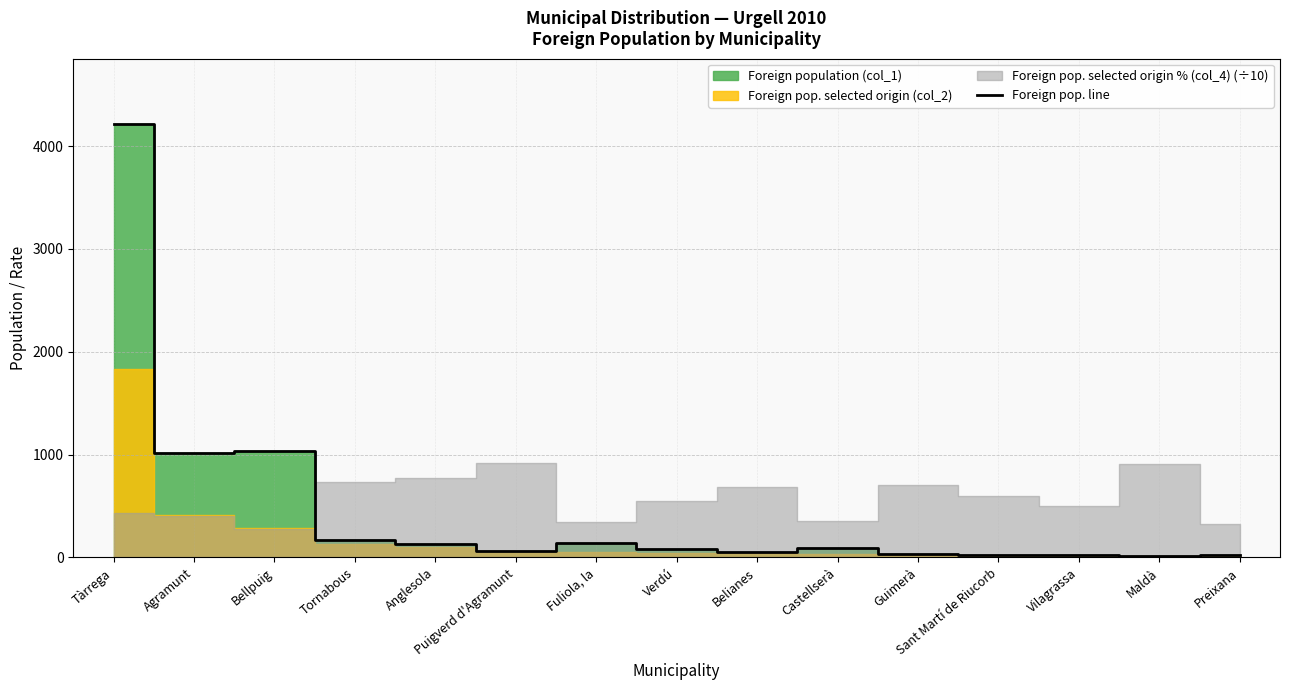

Reading left to right, transcribe all the data shown in this chart.

Tàrrega=4217	Agramunt=1020	Bellpuig=1037	Tornabous=174	Anglesola=133	Puigverd d'Agramunt=63	Fuliola, la=142	Verdú=85	Belianes=57	Castellserà=87	Guimerà=37	Sant Martí de Riucorb=27	Vilagrassa=28	Maldà=11	Preixana=28